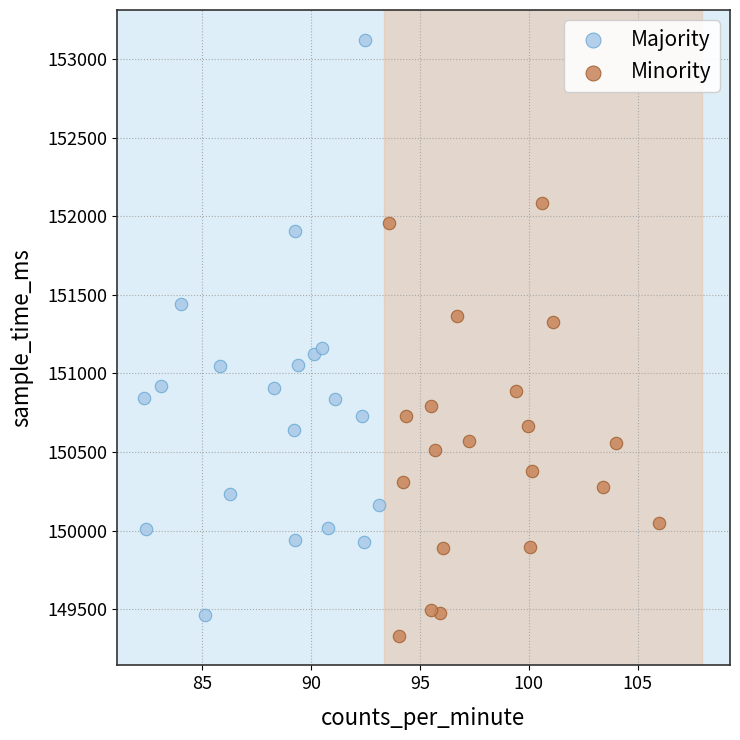

Which series has the largest Y range (max minus min)?

Majority